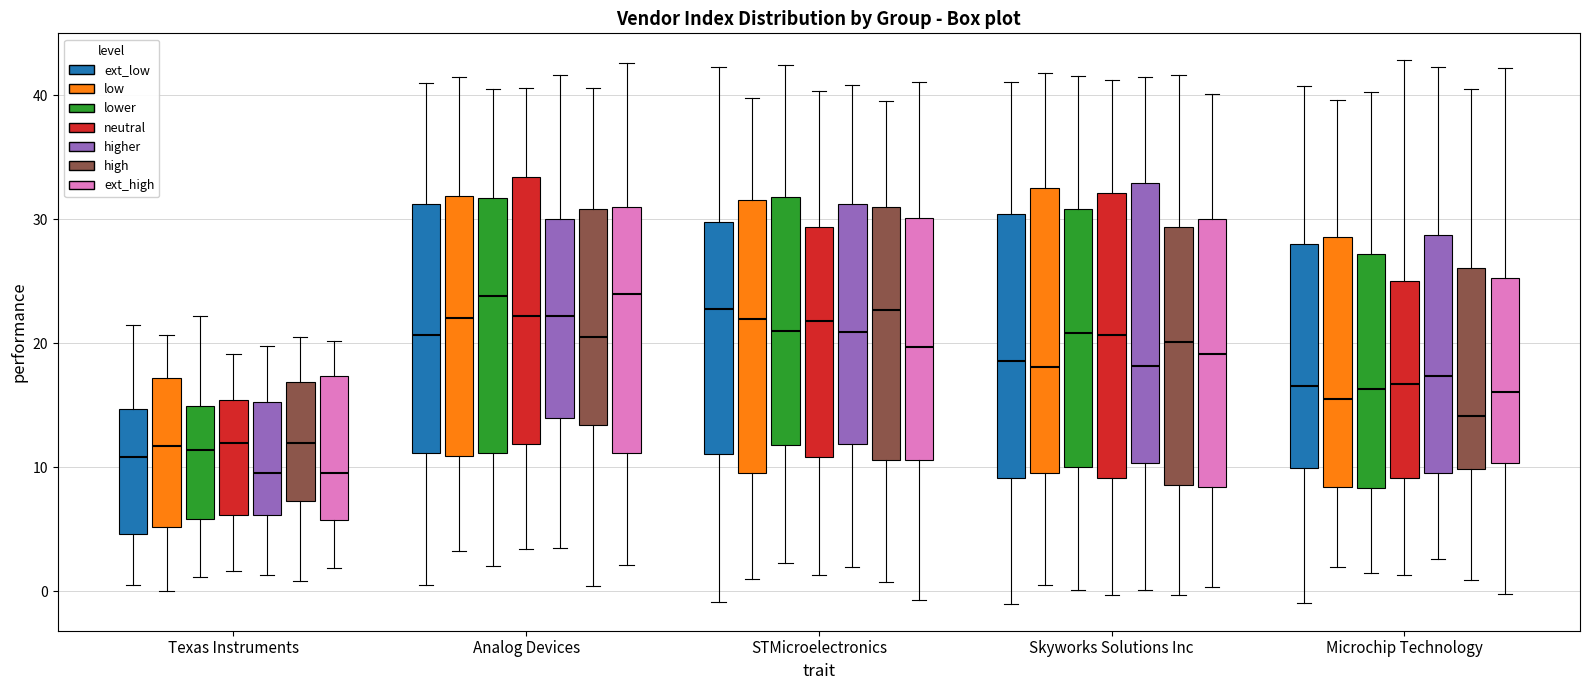

Reading left to right, read every box against the y-axis: the position of its median line, the range the box covers, and the ends of its whiskers. The values are not printed on the chart, so give them approximately, as read against the axis.

Texas Instruments (ext_low): median 11, box 5 to 15, whiskers 0 to 21
Texas Instruments (low): median 12, box 5 to 17, whiskers 0 to 21
Texas Instruments (lower): median 11, box 6 to 15, whiskers 1 to 22
Texas Instruments (neutral): median 12, box 6 to 15, whiskers 2 to 19
Texas Instruments (higher): median 10, box 6 to 15, whiskers 1 to 20
Texas Instruments (high): median 12, box 7 to 17, whiskers 1 to 20
Texas Instruments (ext_high): median 10, box 6 to 17, whiskers 2 to 20
Analog Devices (ext_low): median 21, box 11 to 31, whiskers 1 to 41
Analog Devices (low): median 22, box 11 to 32, whiskers 3 to 41
Analog Devices (lower): median 24, box 11 to 32, whiskers 2 to 41
Analog Devices (neutral): median 22, box 12 to 33, whiskers 3 to 41
Analog Devices (higher): median 22, box 14 to 30, whiskers 3 to 42
Analog Devices (high): median 21, box 13 to 31, whiskers 0 to 41
Analog Devices (ext_high): median 24, box 11 to 31, whiskers 2 to 43
STMicroelectronics (ext_low): median 23, box 11 to 30, whiskers -1 to 42
STMicroelectronics (low): median 22, box 10 to 32, whiskers 1 to 40
STMicroelectronics (lower): median 21, box 12 to 32, whiskers 2 to 42
STMicroelectronics (neutral): median 22, box 11 to 29, whiskers 1 to 40
STMicroelectronics (higher): median 21, box 12 to 31, whiskers 2 to 41
STMicroelectronics (high): median 23, box 11 to 31, whiskers 1 to 40
STMicroelectronics (ext_high): median 20, box 11 to 30, whiskers -1 to 41
Skyworks Solutions Inc (ext_low): median 19, box 9 to 30, whiskers -1 to 41
Skyworks Solutions Inc (low): median 18, box 10 to 33, whiskers 1 to 42
Skyworks Solutions Inc (lower): median 21, box 10 to 31, whiskers 0 to 42
Skyworks Solutions Inc (neutral): median 21, box 9 to 32, whiskers 0 to 41
Skyworks Solutions Inc (higher): median 18, box 10 to 33, whiskers 0 to 41
Skyworks Solutions Inc (high): median 20, box 9 to 29, whiskers 0 to 42
Skyworks Solutions Inc (ext_high): median 19, box 8 to 30, whiskers 0 to 40
Microchip Technology (ext_low): median 17, box 10 to 28, whiskers -1 to 41
Microchip Technology (low): median 16, box 8 to 29, whiskers 2 to 40
Microchip Technology (lower): median 16, box 8 to 27, whiskers 2 to 40
Microchip Technology (neutral): median 17, box 9 to 25, whiskers 1 to 43
Microchip Technology (higher): median 17, box 10 to 29, whiskers 3 to 42
Microchip Technology (high): median 14, box 10 to 26, whiskers 1 to 40
Microchip Technology (ext_high): median 16, box 10 to 25, whiskers 0 to 42